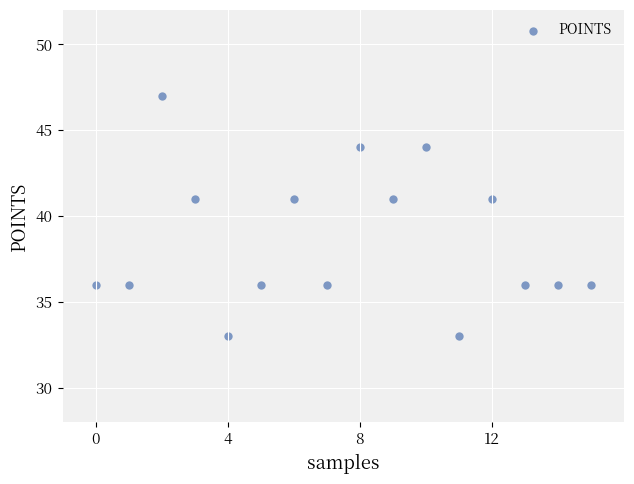

What is the range of Y values (max minus min)?

14